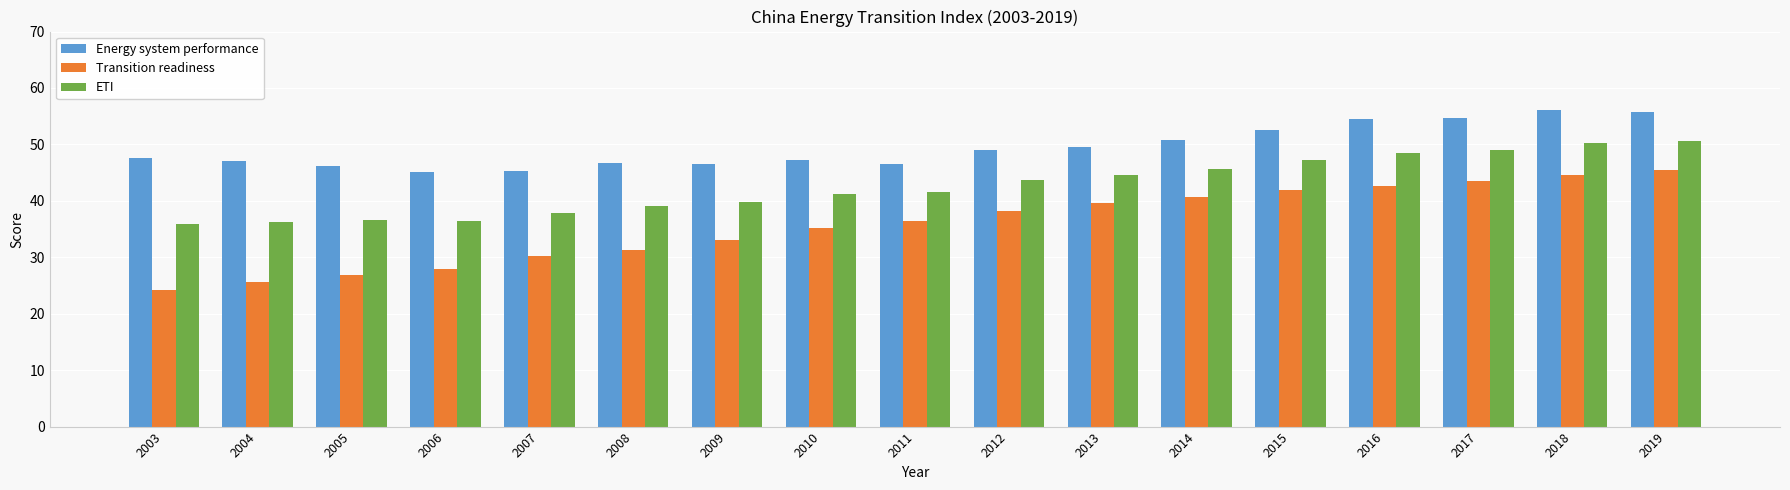

The value of Transition readiness at 2011 is 36.5. True or false?

True